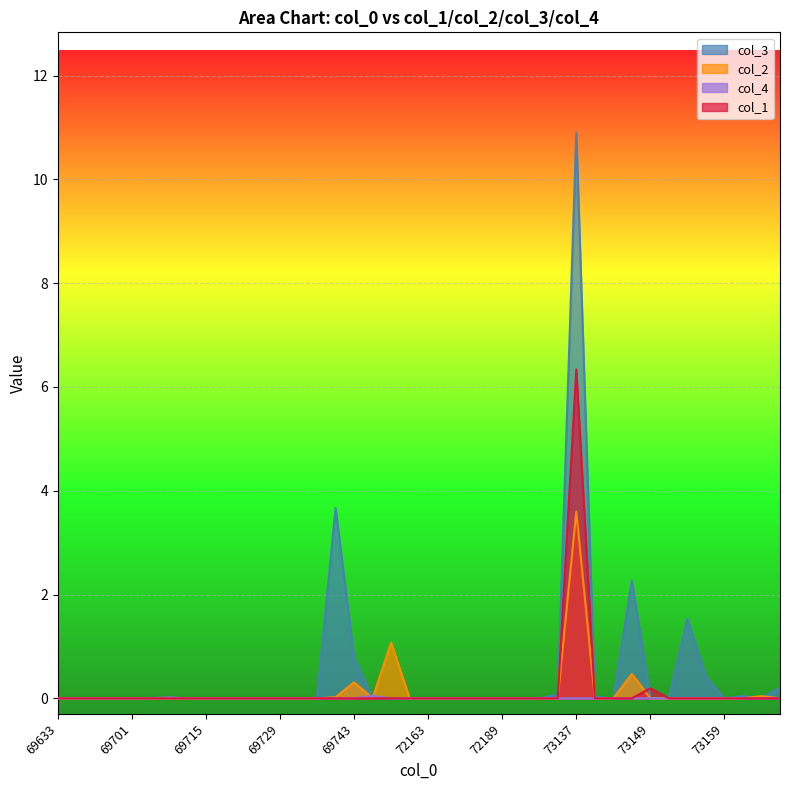

Between 69713 and 69743, which series saw the biggest shift?

col_3